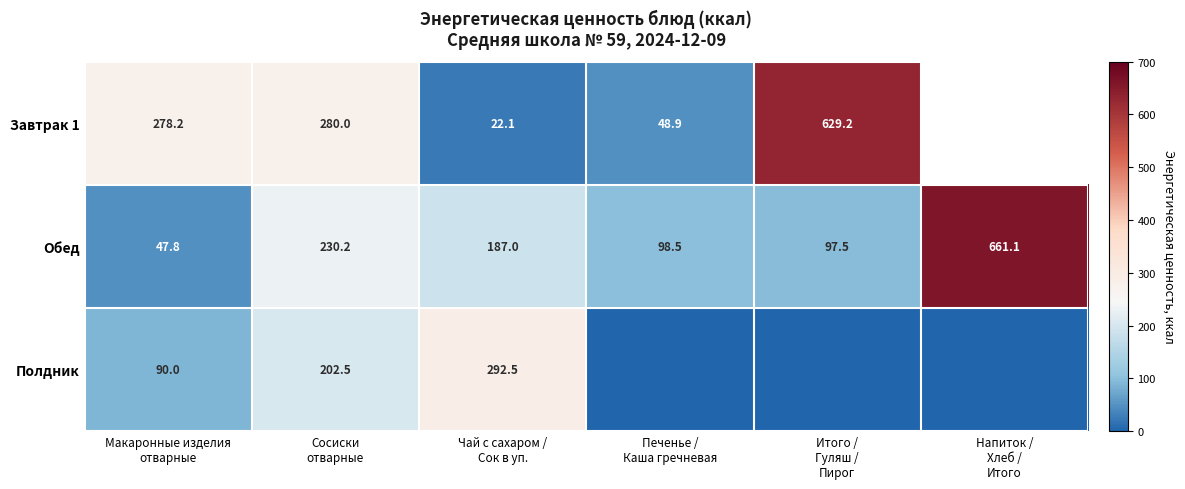

Which series changed the most between Печенье / Каша гречневая and Напиток / Хлеб / Итого?

Обед